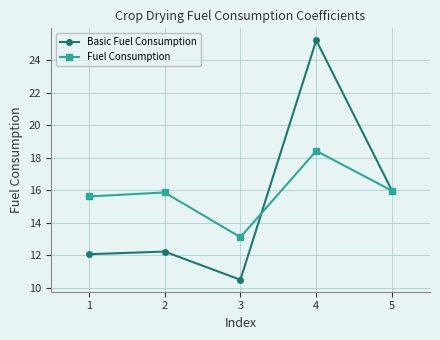

Is this an area chart (filled region under the line)?

No